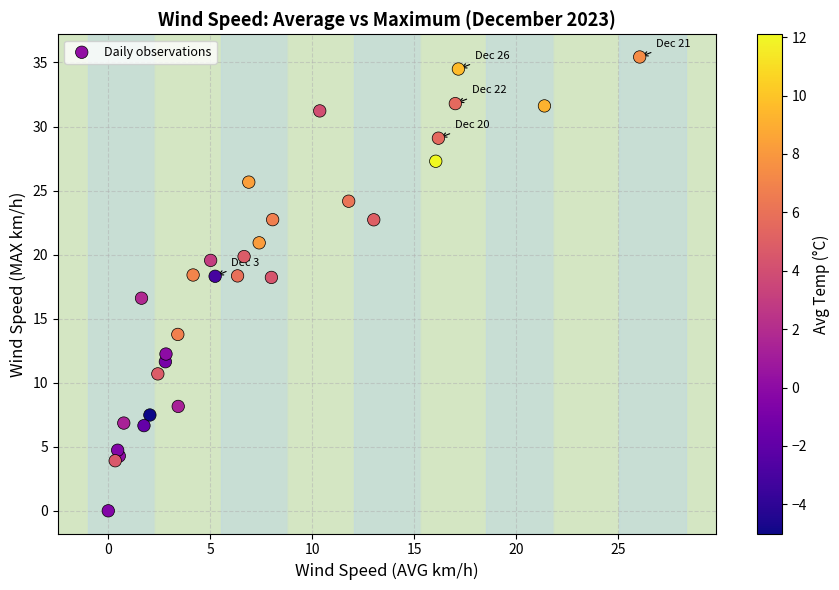

What Y value in the scatter plot is closest to 17?

16.6